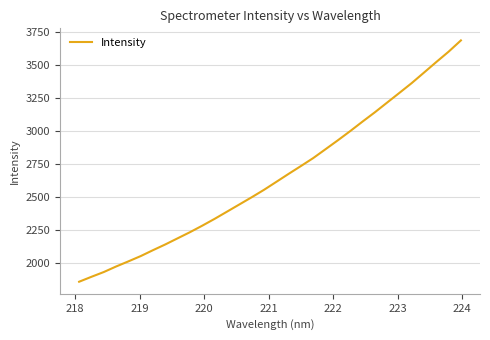

What is the greatest value displayed?

3683.9